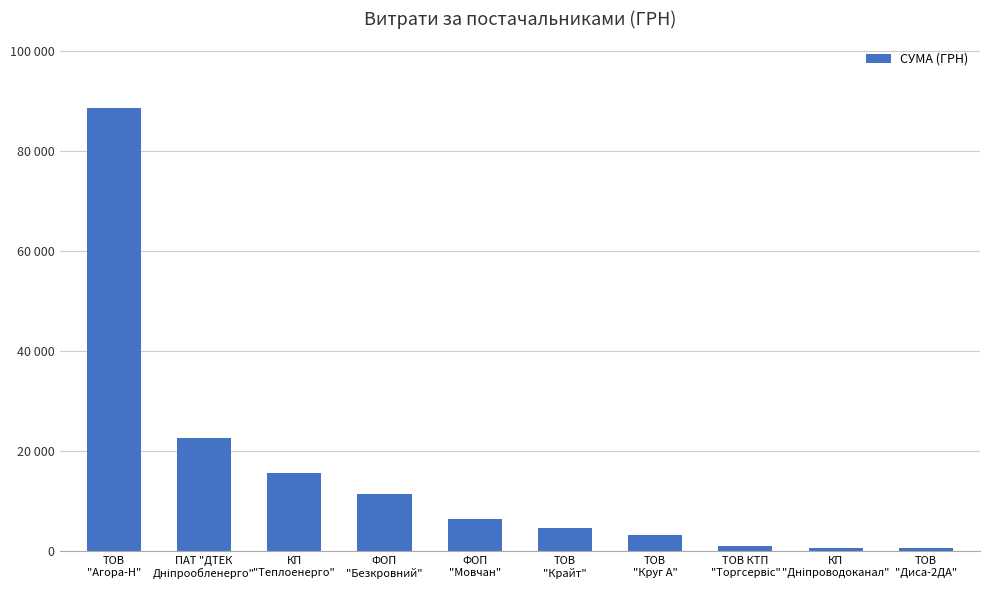

What is the difference between the maximum and minimum values?

88133.6